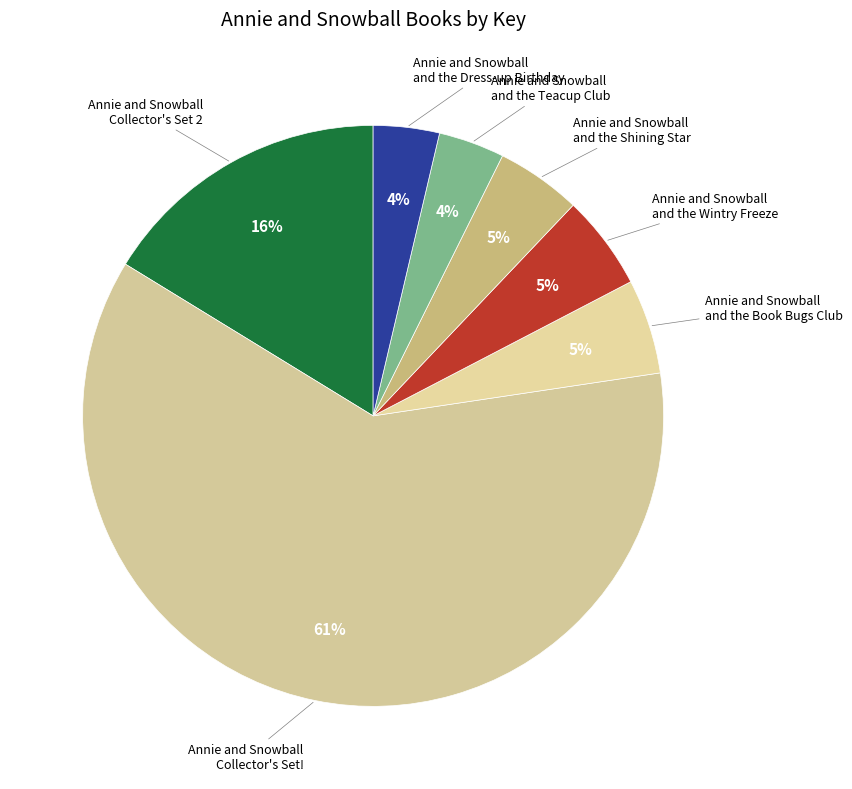

Count the number of slices in the pie.

7